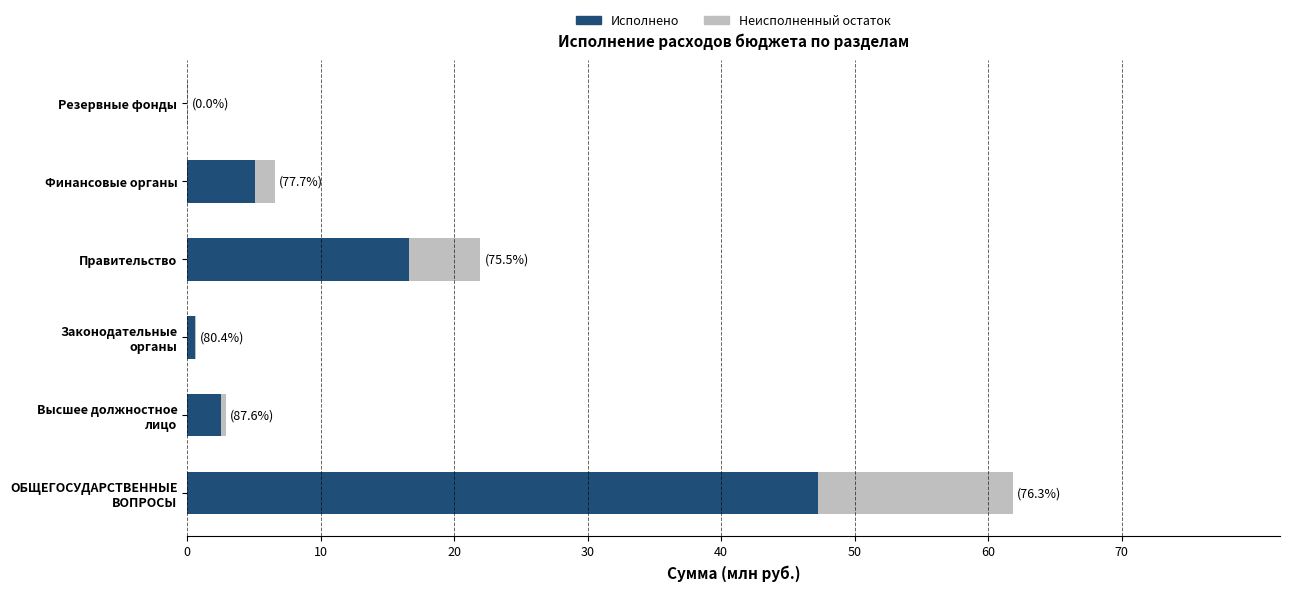

Count the number of categories in the chart.

6